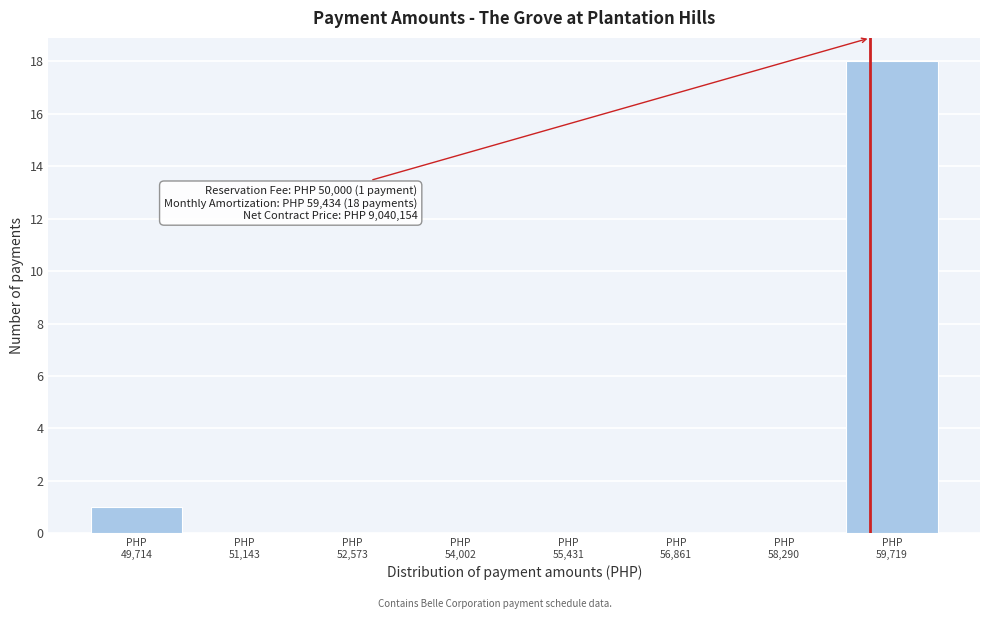

Which range on the x-axis has the tallest bar?

59000 to 60400